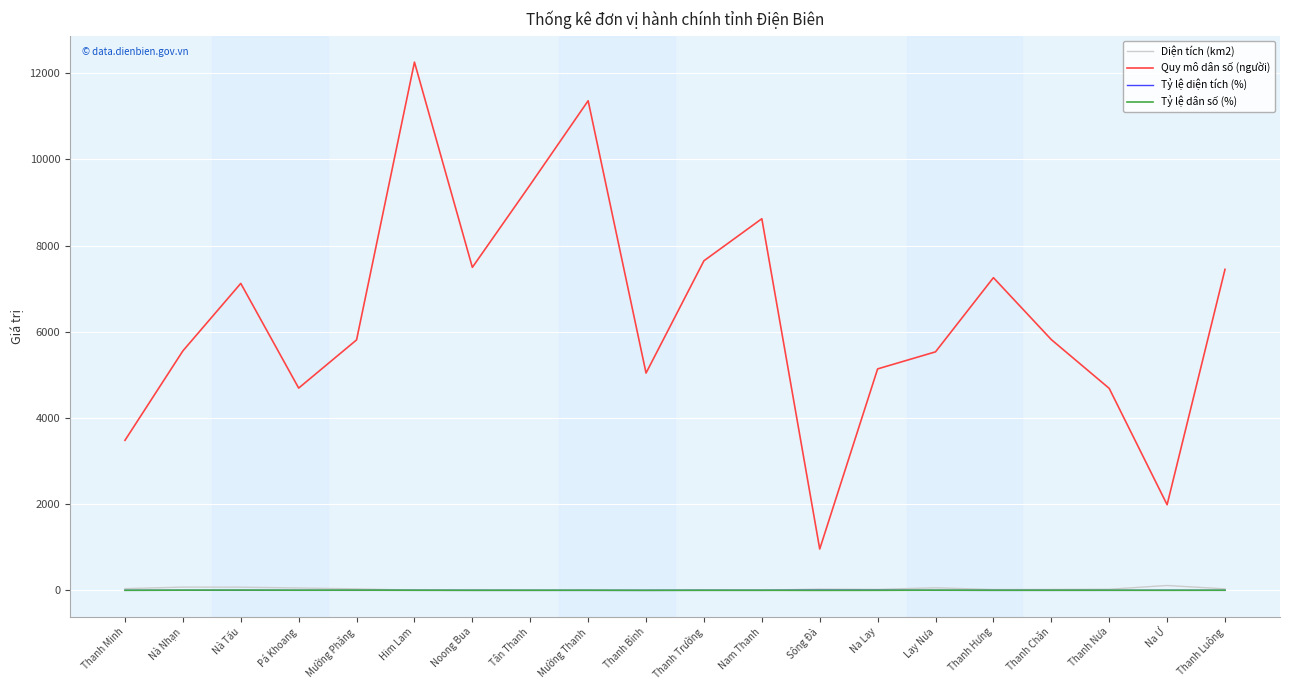

The value of Quy mô dân số (người) at Mường Thanh is 7263.9. True or false?

False